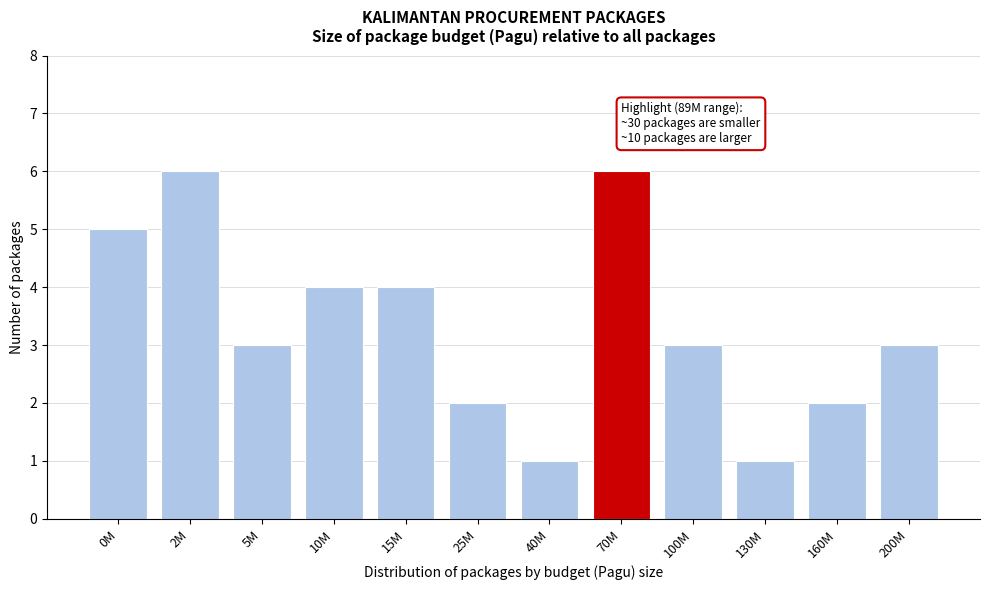

Reading right to left, list all the values displayed in this chart.

200M=3	160M=2	130M=1	100M=3	70M=6	40M=1	25M=2	15M=4	10M=4	5M=3	2M=6	0M=5